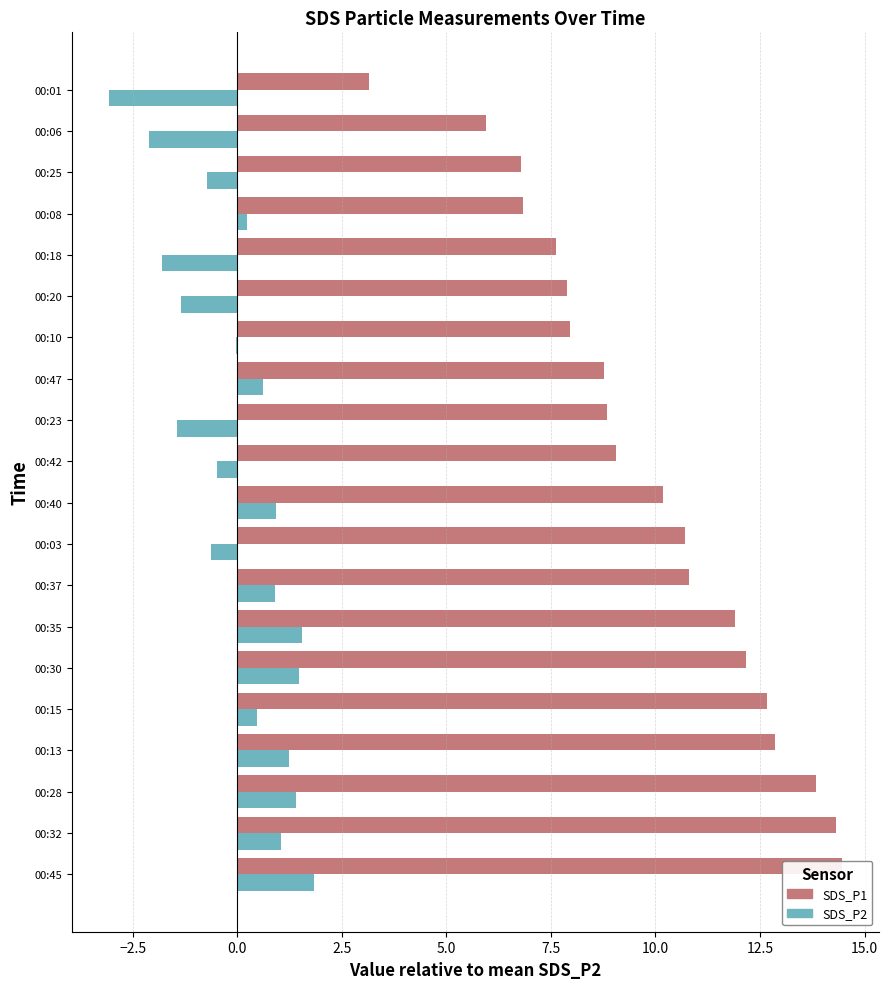

What is the approximate value of SDS_P2 at 00:23?

-1.5